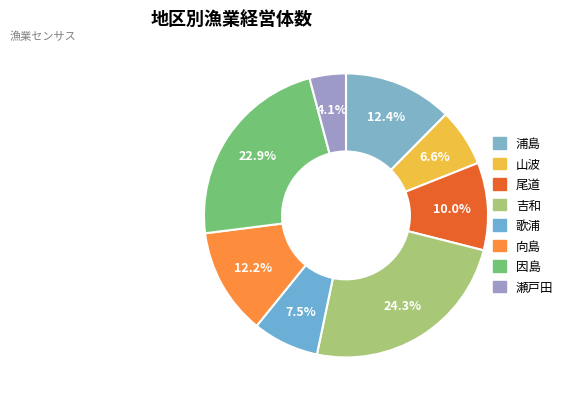

To the nearest percent, what is the average slice percentage?

12%